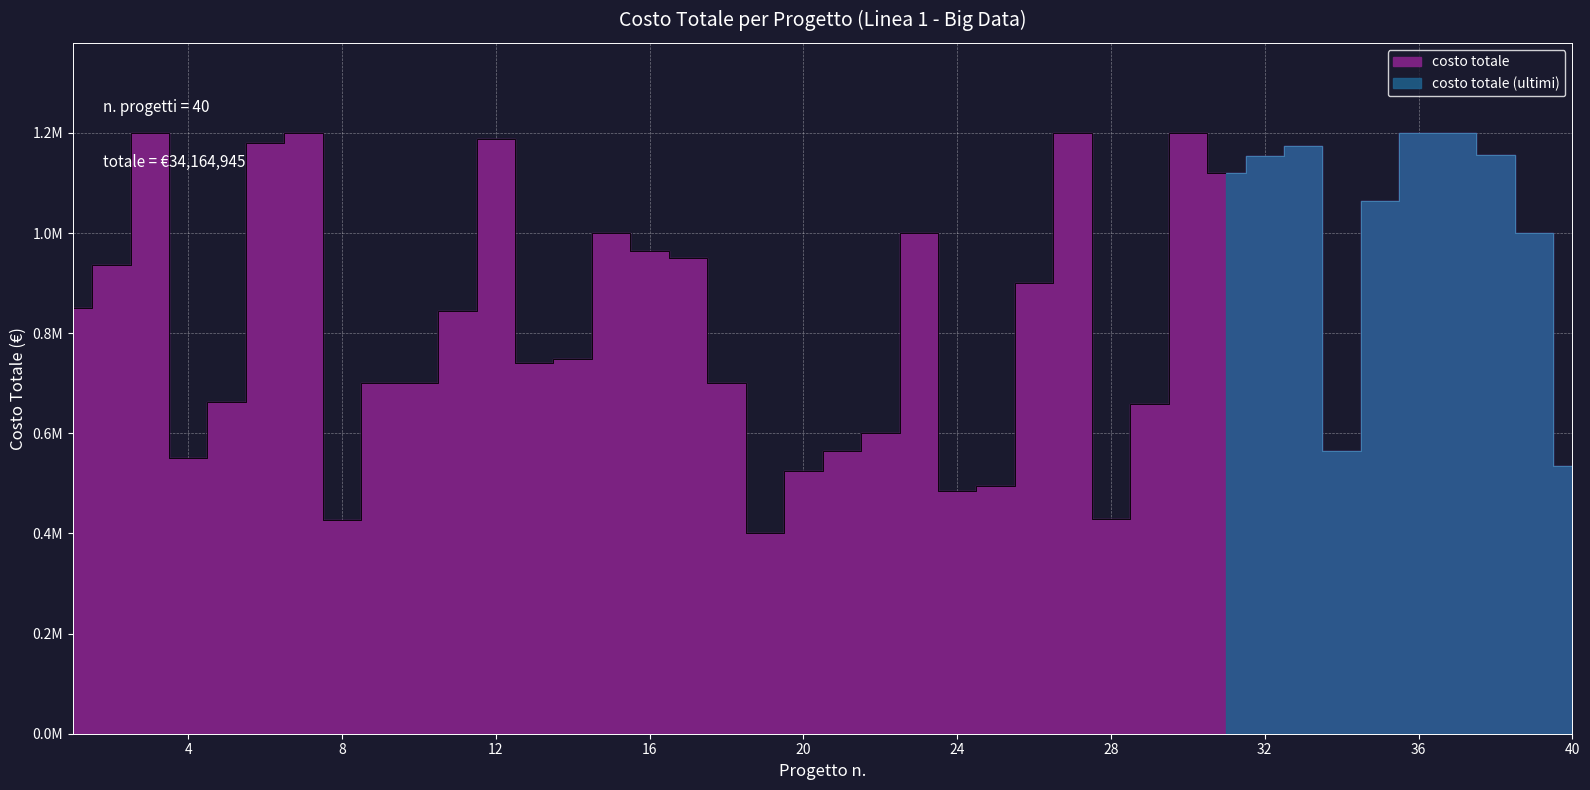

The chart shows a value of 550707.3 at 23. True or false?

False